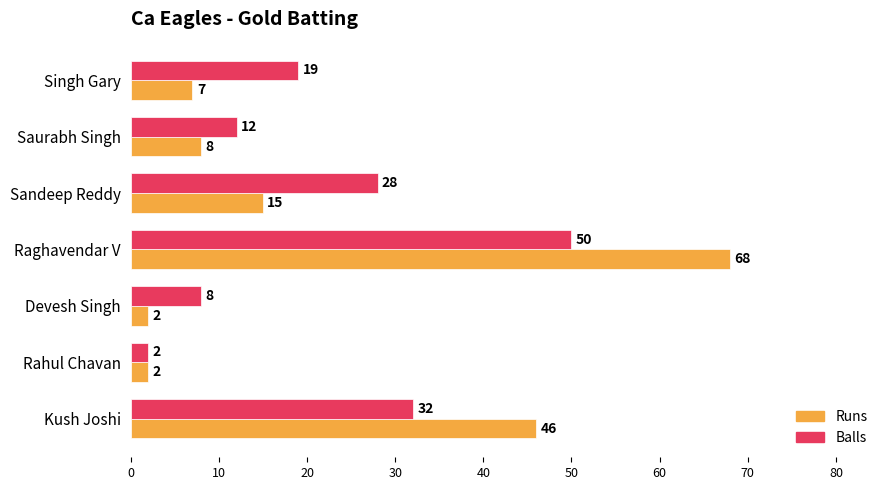

What is the sum of all Balls values?

151